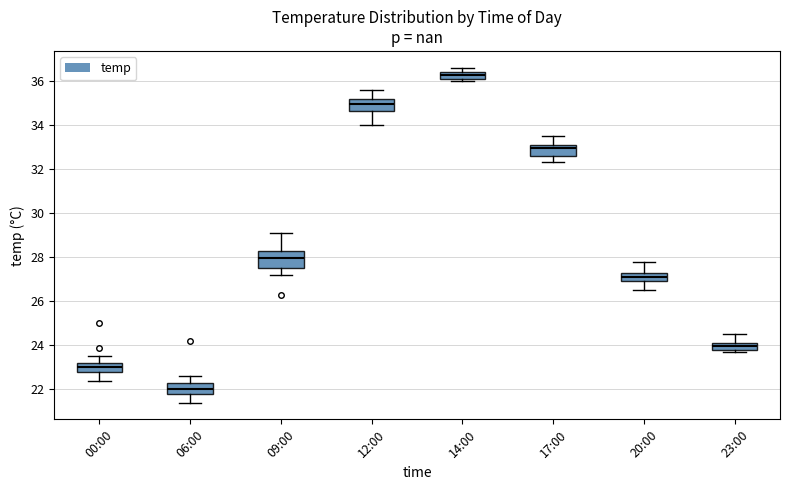

Which box's median line is the lowest?

06:00